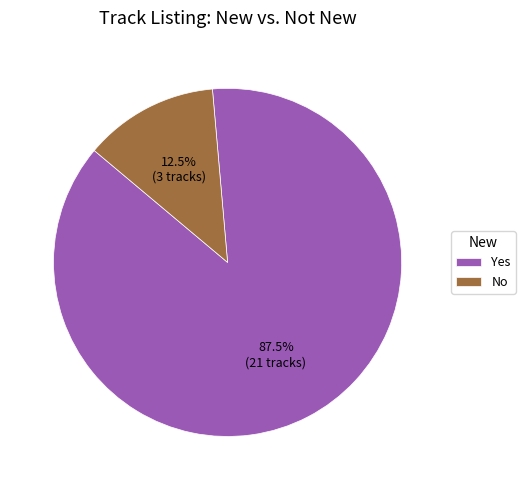

Between Yes and No, which is larger?

Yes